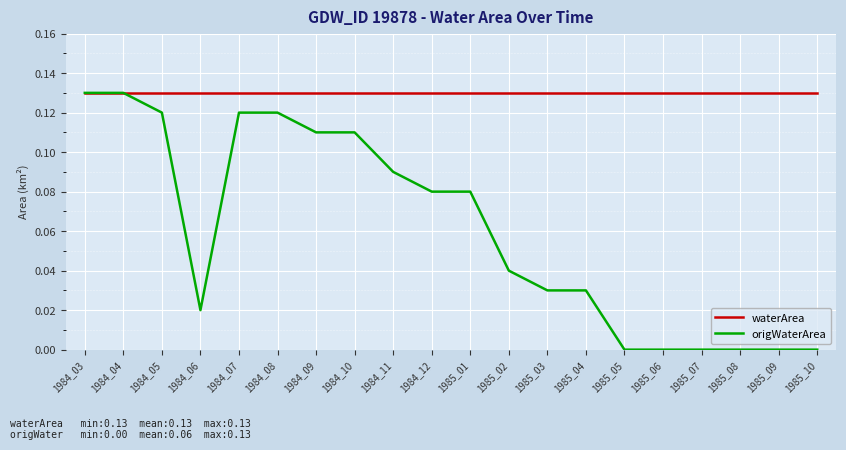

Which series has the widest spread of values?

origWaterArea